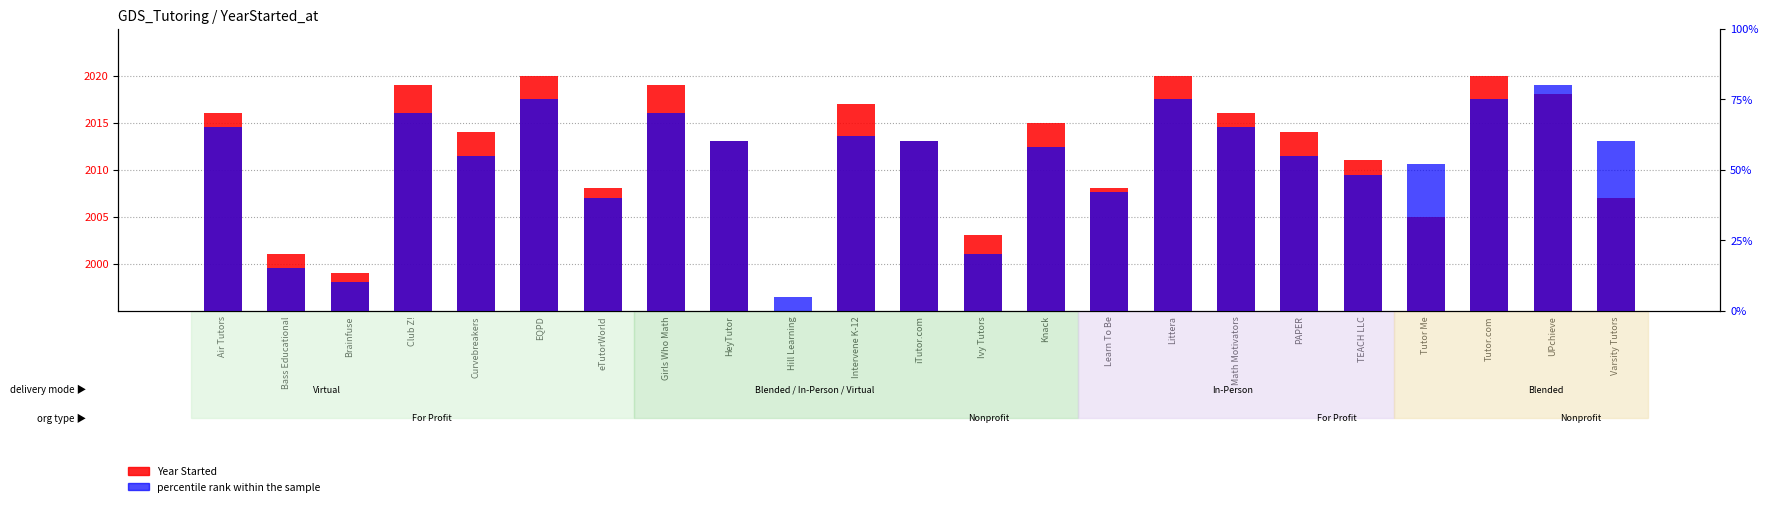

What is the smallest value displayed?

-18